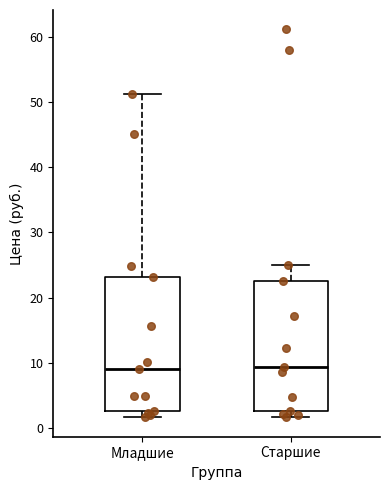

Reading left to right, transcribe this box plot: for each box, give where its median line is, the range the box spans, and where its two whiskers end, as read against the y-axis. The values are not printed on the chart, so give them approximately, as read against the axis.

Младшие: median 9, box 3 to 23, whiskers 2 to 51
Старшие: median 9, box 3 to 23, whiskers 2 to 25